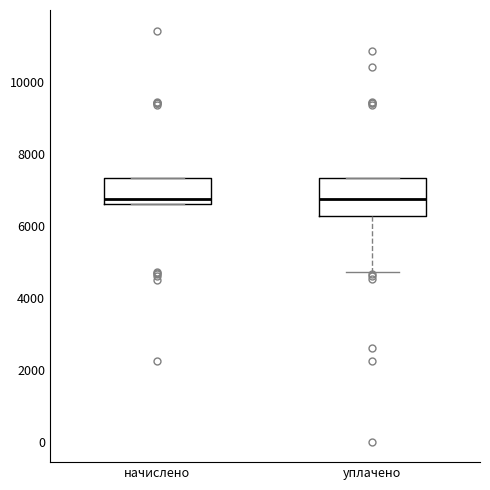

Which box is the tallest, from its lower edge to its upper edge?

уплачено